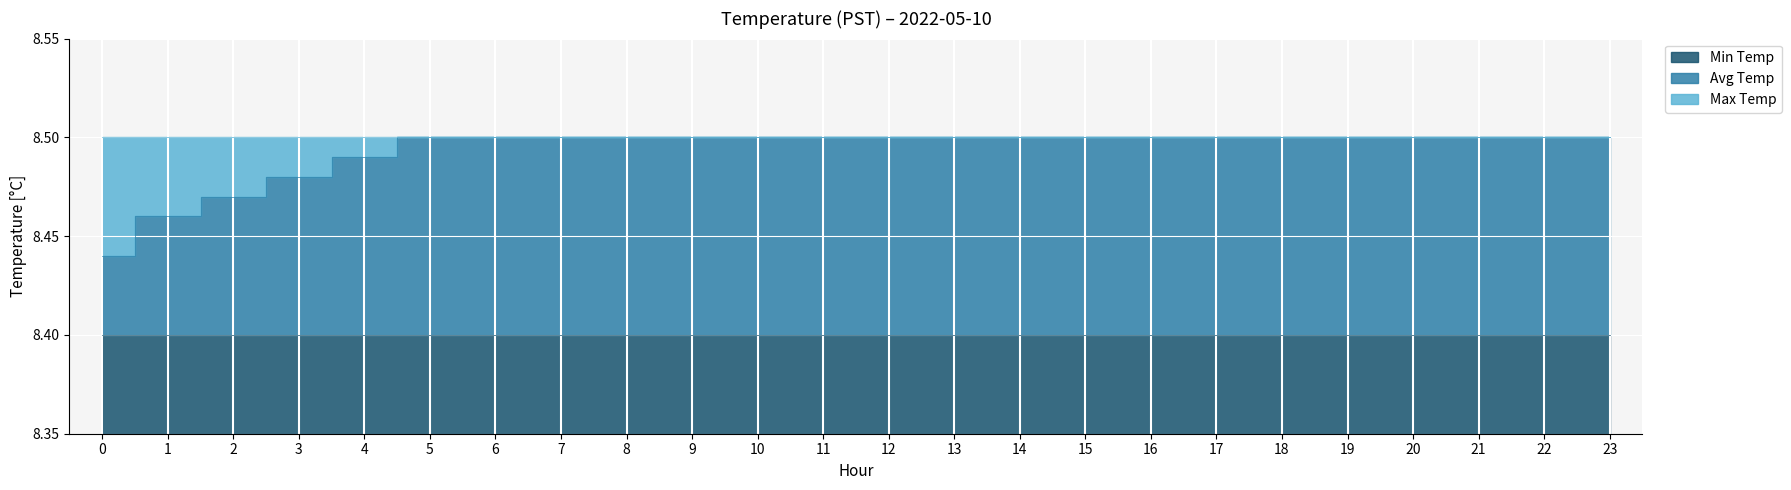

What is the greatest value displayed?

8.5